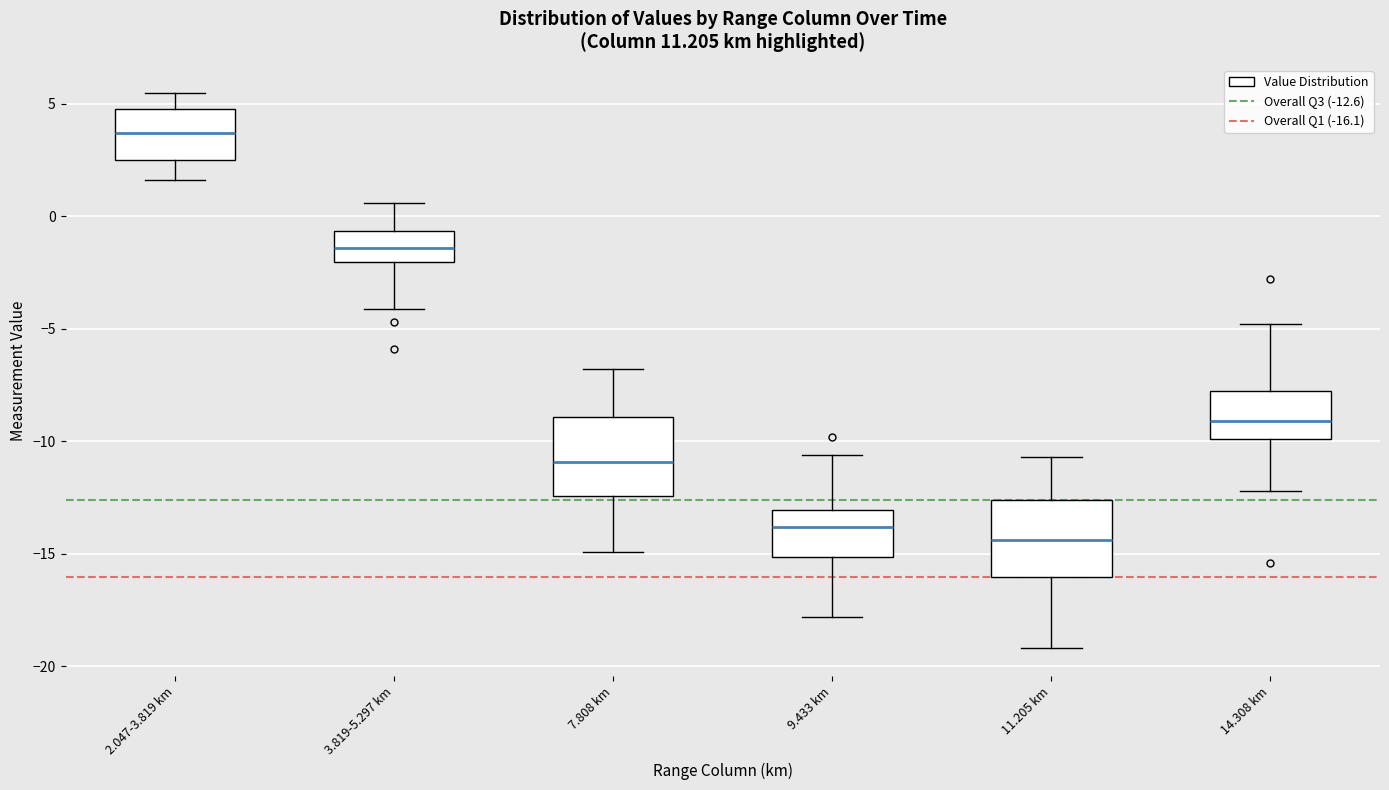

Reading left to right, read every box against the y-axis: the position of its median line, the range the box covers, and the ends of its whiskers. The values are not printed on the chart, so give them approximately, as read against the axis.

2.047-3.819 km: median 3.5, box 2.5 to 5.0, whiskers 1.5 to 5.5
3.819-5.297 km: median -1.5, box -2.0 to -0.5, whiskers -4.0 to 0.5
7.808 km: median -11.0, box -12.5 to -9.0, whiskers -15.0 to -7.0
9.433 km: median -14.0, box -15.0 to -13.0, whiskers -18.0 to -10.5
11.205 km: median -14.5, box -16.0 to -12.5, whiskers -19.0 to -10.5
14.308 km: median -9.0, box -10.0 to -7.5, whiskers -12.0 to -5.0